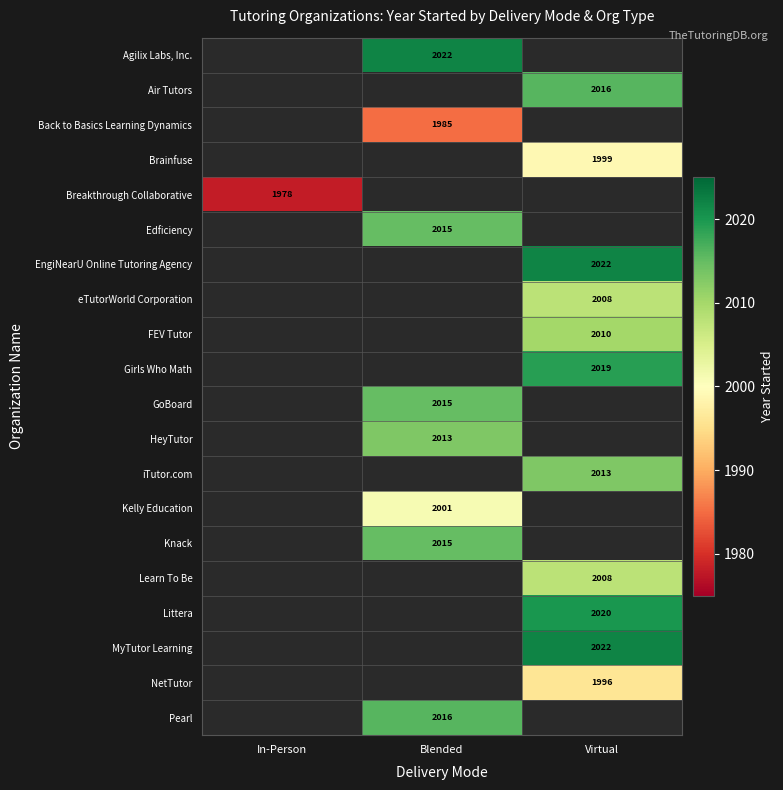

The EngiNearU Online Tutoring Agency series shows 2022 at Virtual. True or false?

True